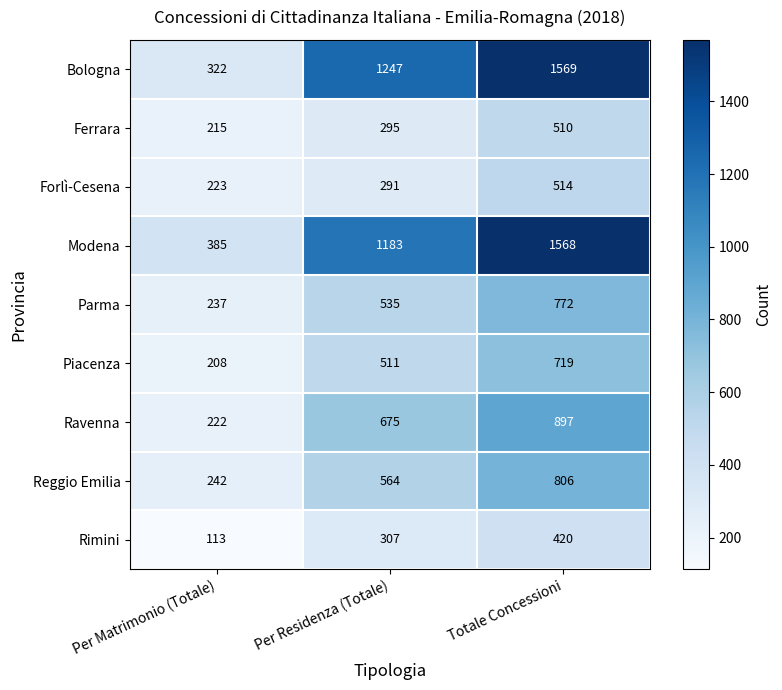

At which label is Modena closest to 976?

Per Residenza (Totale)